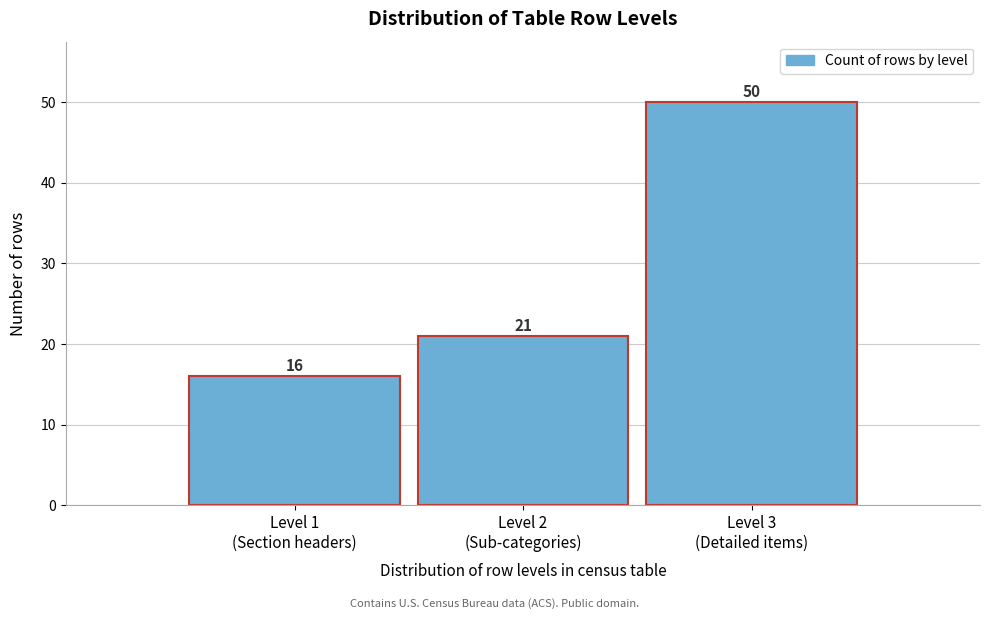

Reading left to right, extract all data points from this chart.

16	21	50